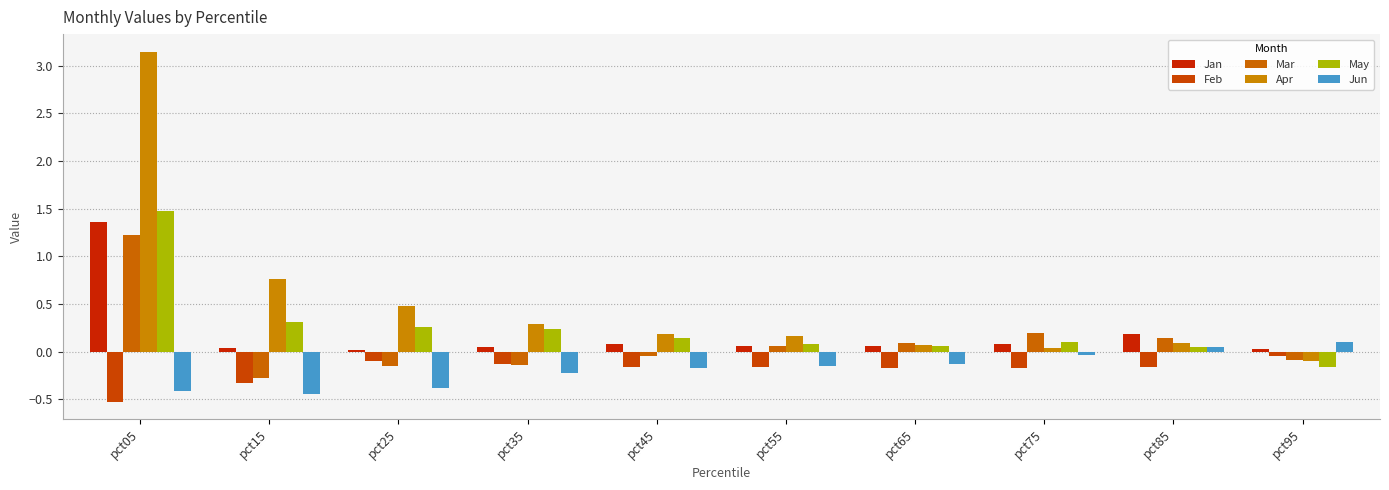

The May series shows -0.2 at pct95. True or false?

True